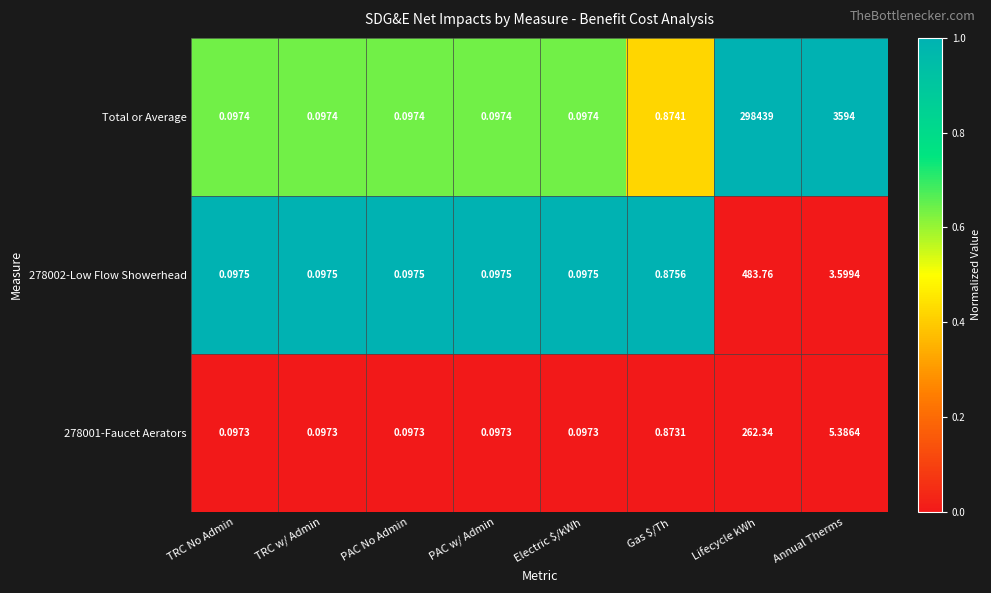

At which label is Total or Average closest to 149219?

Annual Therms